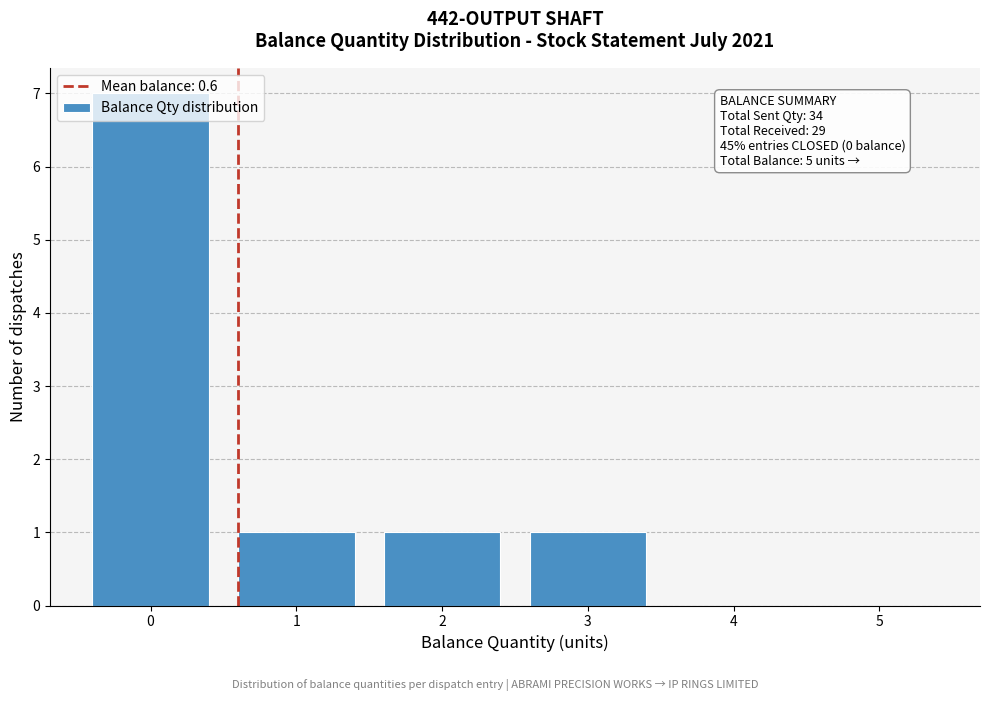

Over which range of the x-axis is the bar tallest?

-0.5 to 0.5